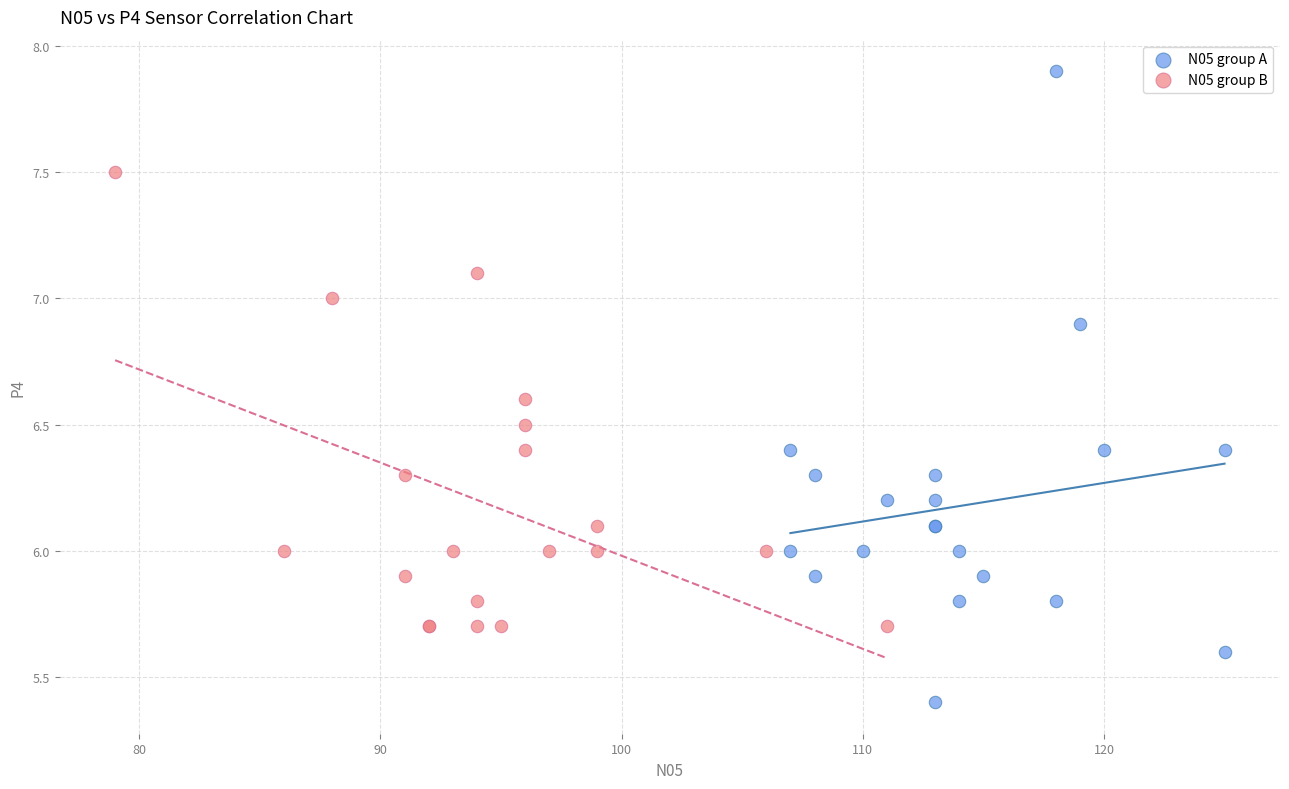

Which series reaches the maximum Y coordinate?

N05 group A